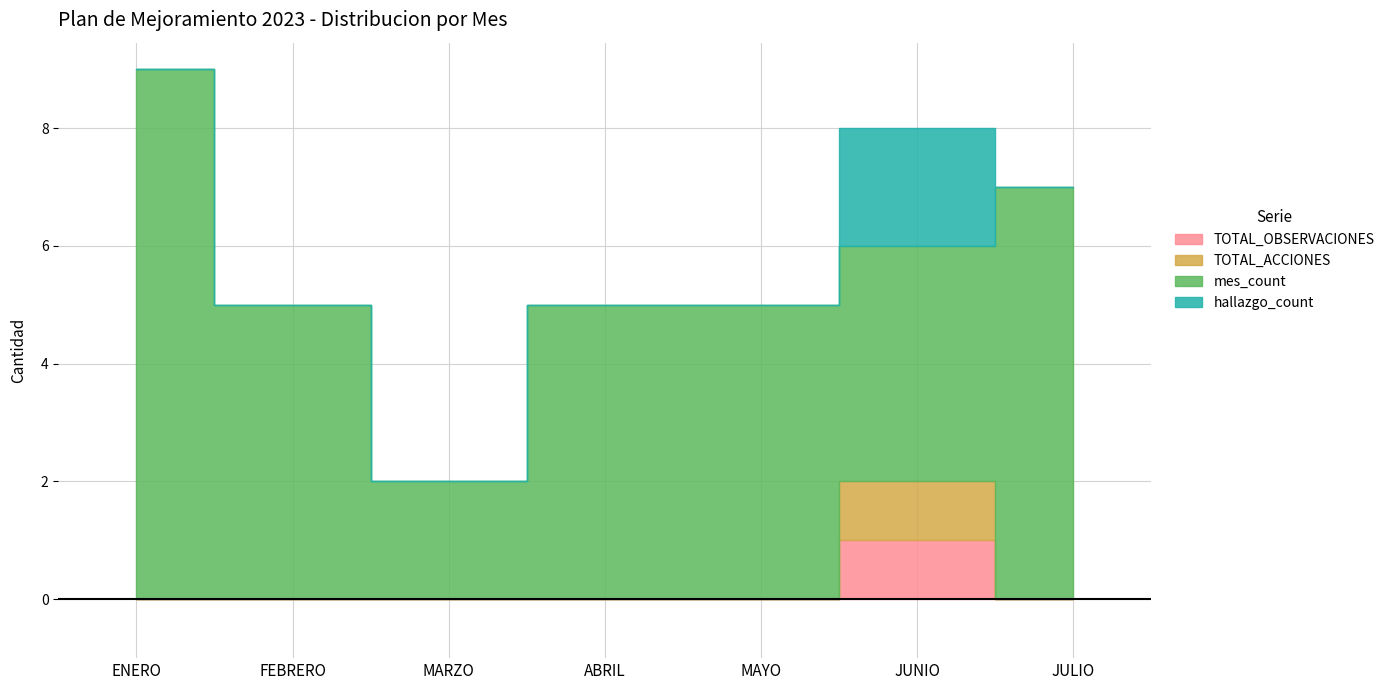

What is the label of the 4th point from the right?

ABRIL